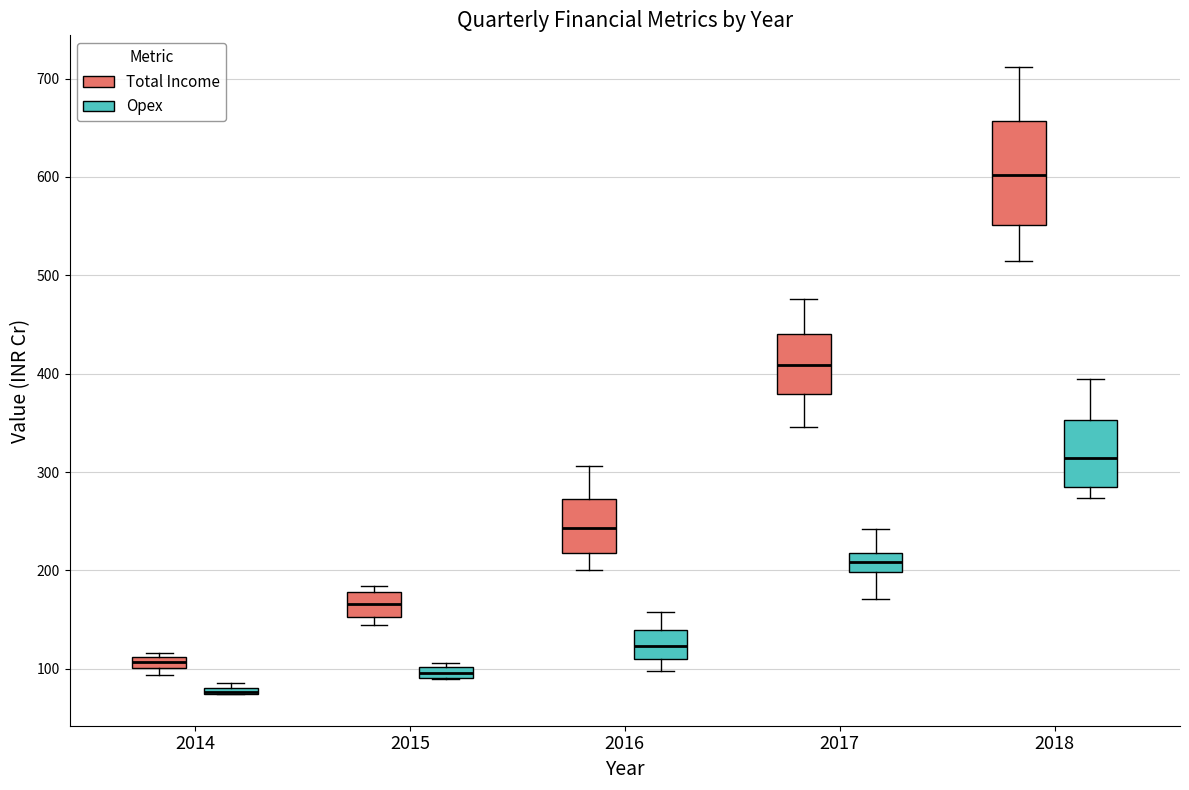

Which box is the tallest, from its lower edge to its upper edge?

2018 (Total Income)